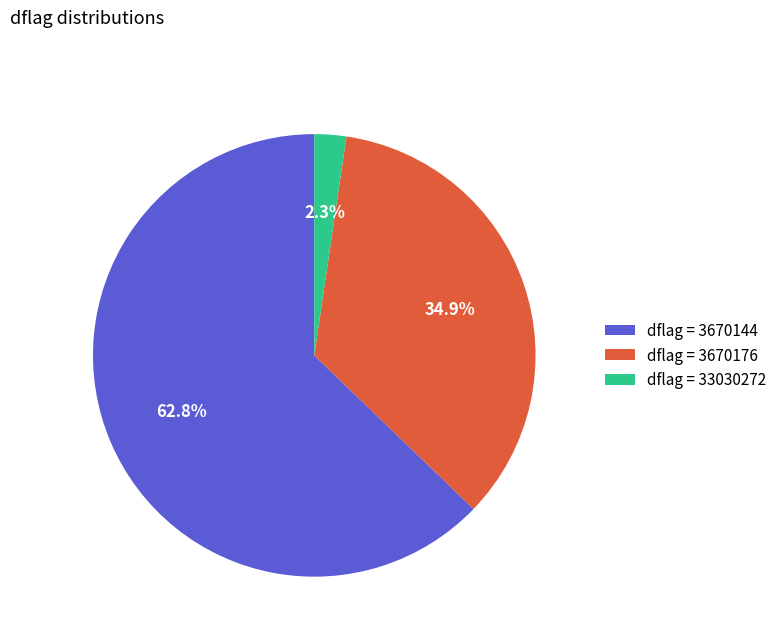

To the nearest percent, what is the difference between the largest and smallest slice percentages?

60%